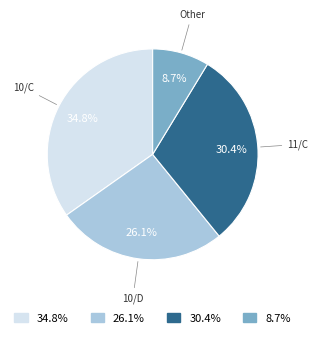

What is the total percentage of 8.7% and 30.4%?

39.1%